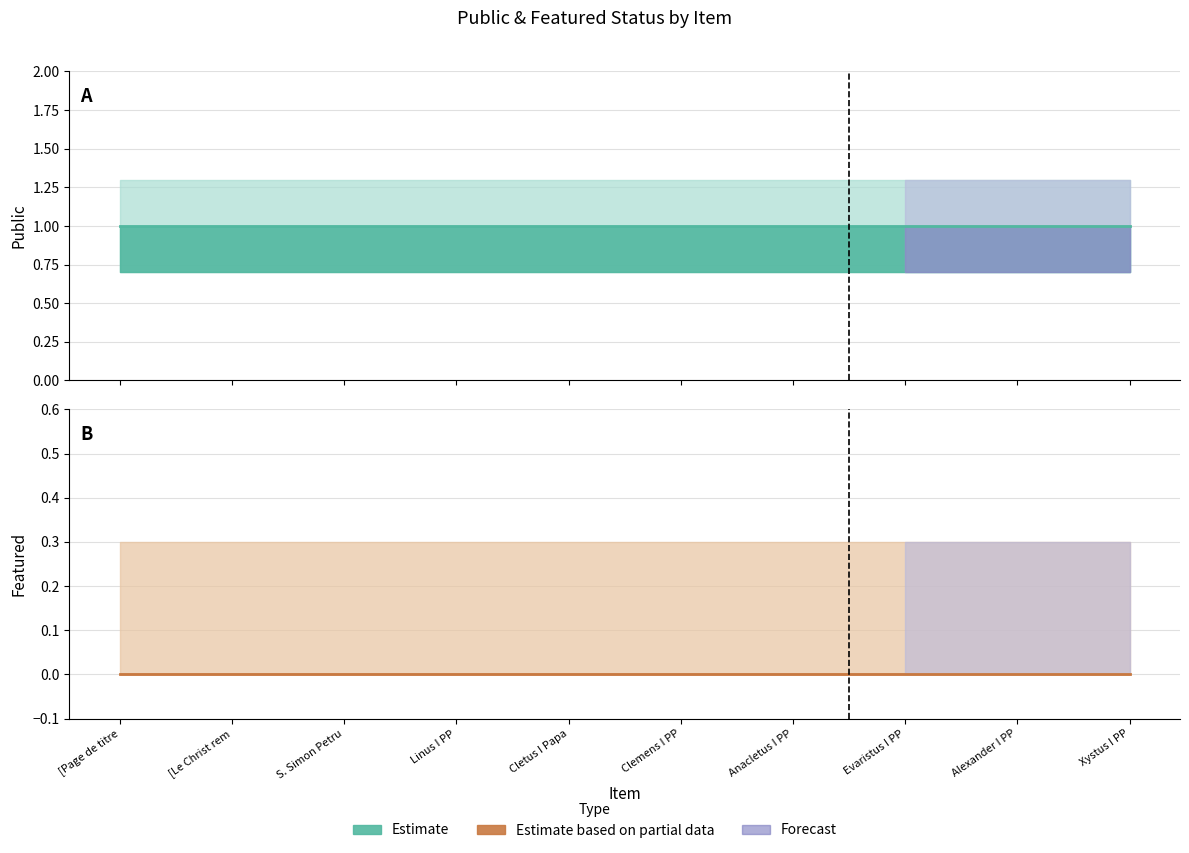

Count the number of categories in the chart.

10